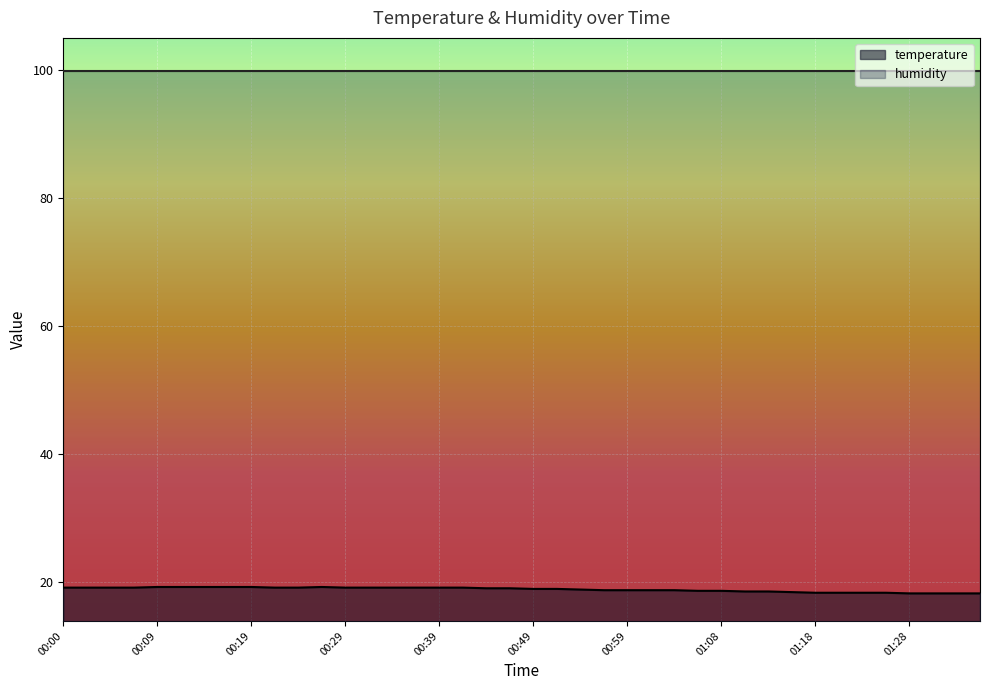

True or false: the data shows 19.0 at 00:49.

True